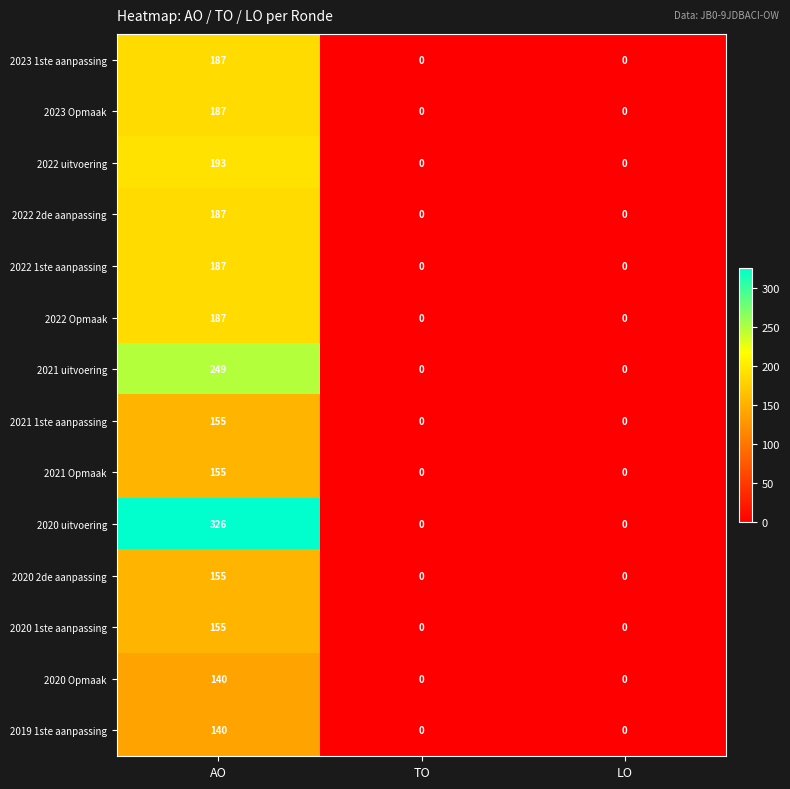

What is the sum of all 2022 Opmaak values?

187